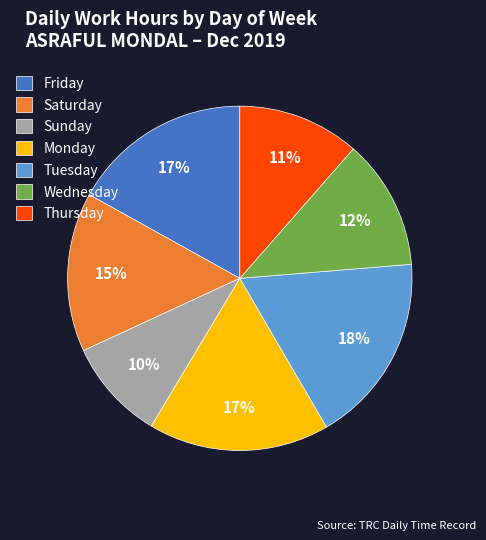

Do Tuesday and Saturday together represent more than half of the pie?

No